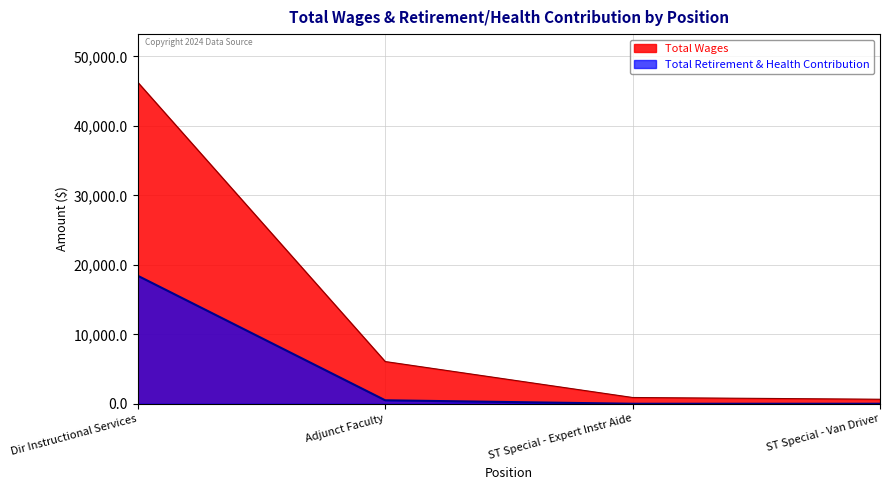

Which series has the widest spread of values?

Total Wages